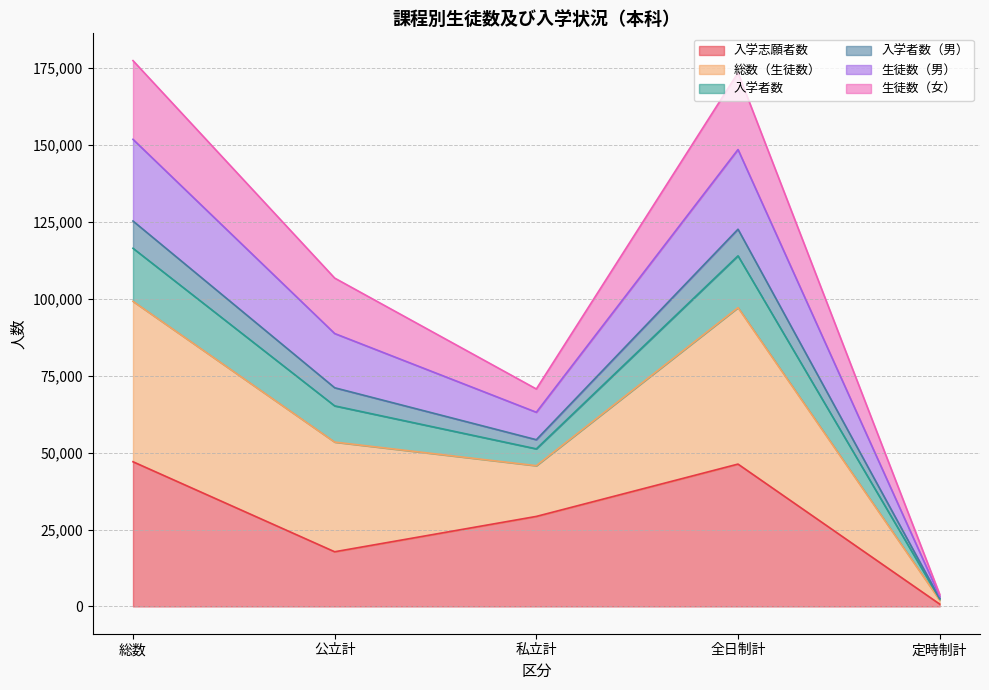

True or false: 入学志願者数 and 入学者数 intersect in this chart.

False